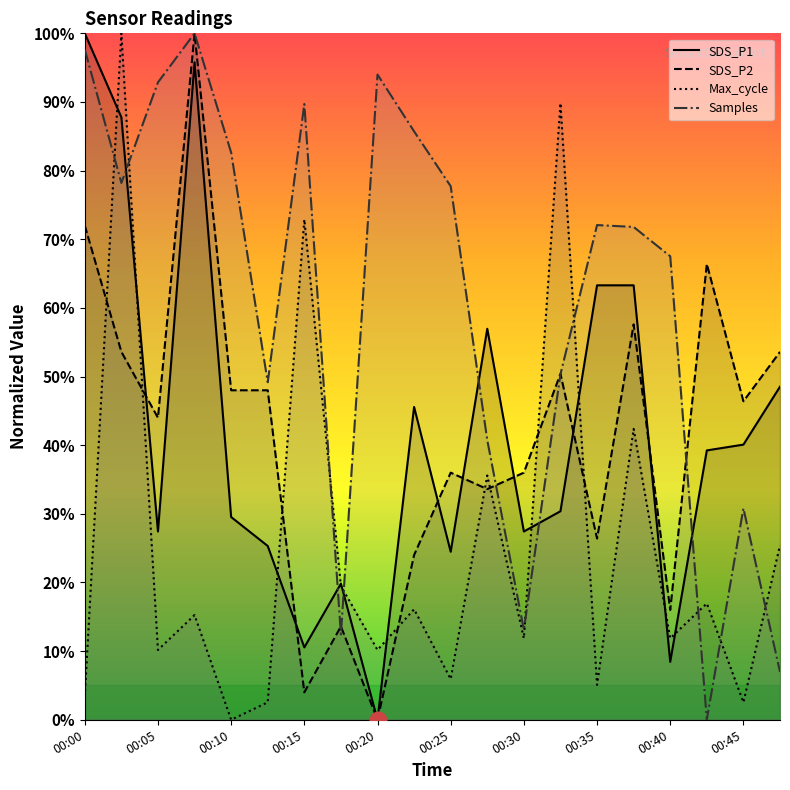

At which label does SDS_P2 first exceed 46?

00:00